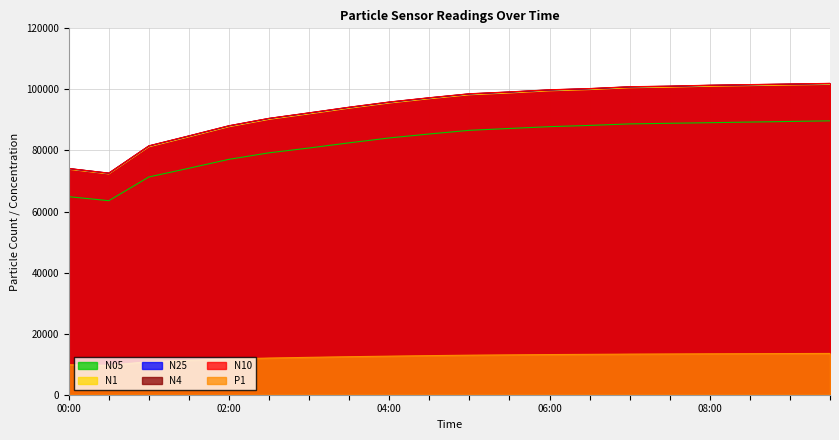

Is the value of P1 at 05:00 greater than the value of N05 at 08:30?

No